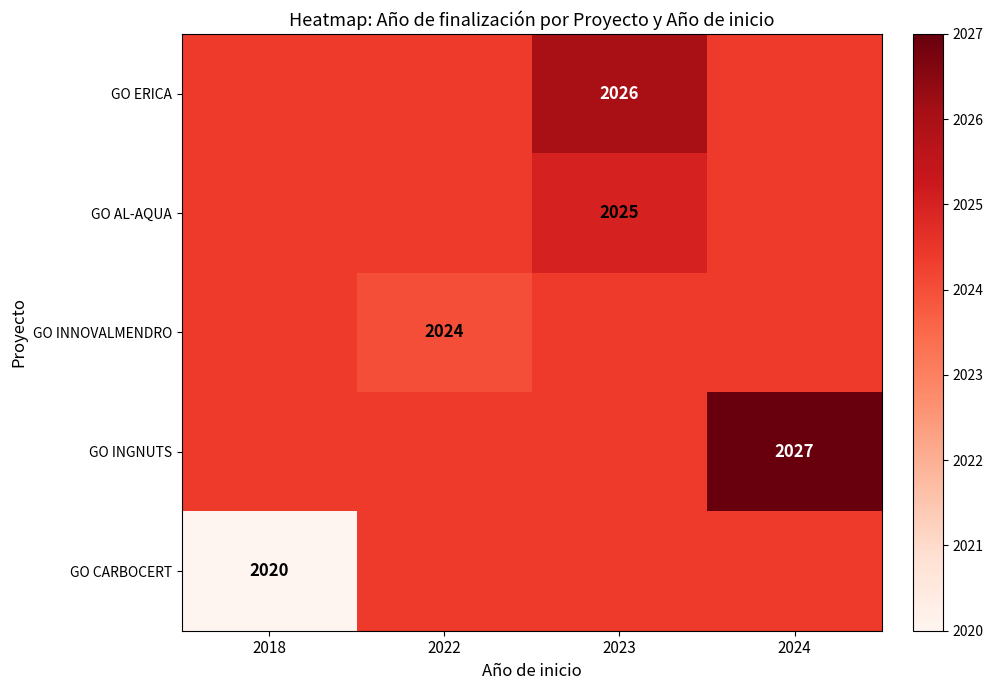

The value of GO ERICA at 2018 is 2991.2. True or false?

False